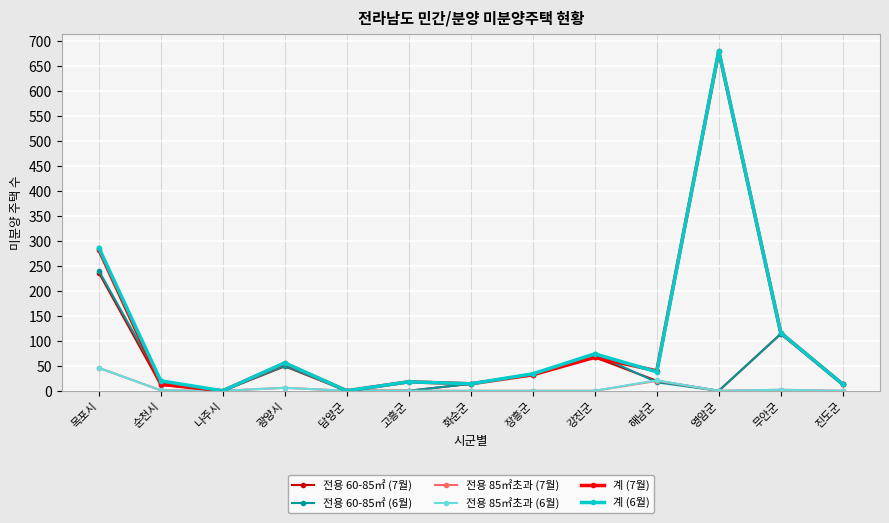

Between 담양군 and 영암군, which series saw the biggest shift?

계 (6월)